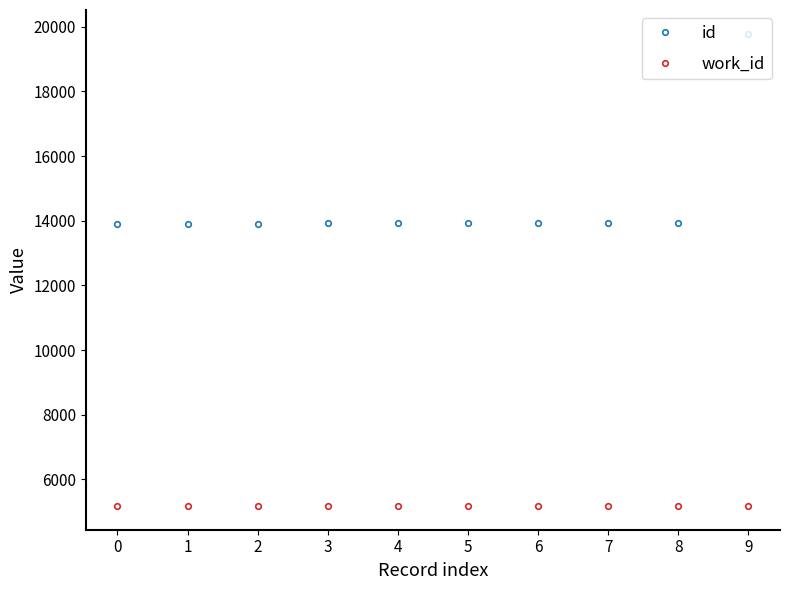

The id series shows 20706 at 6. True or false?

False